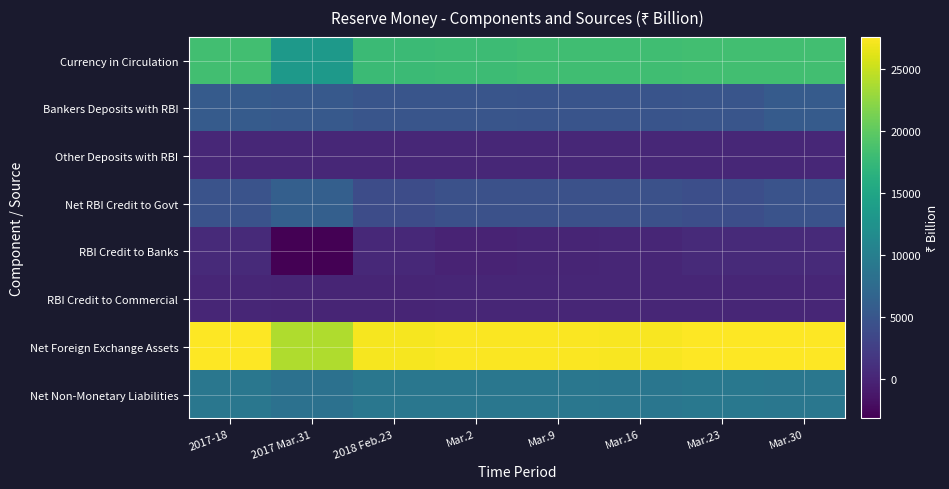

What is the spread (max minus min) of values at Mar.30?

27456.5